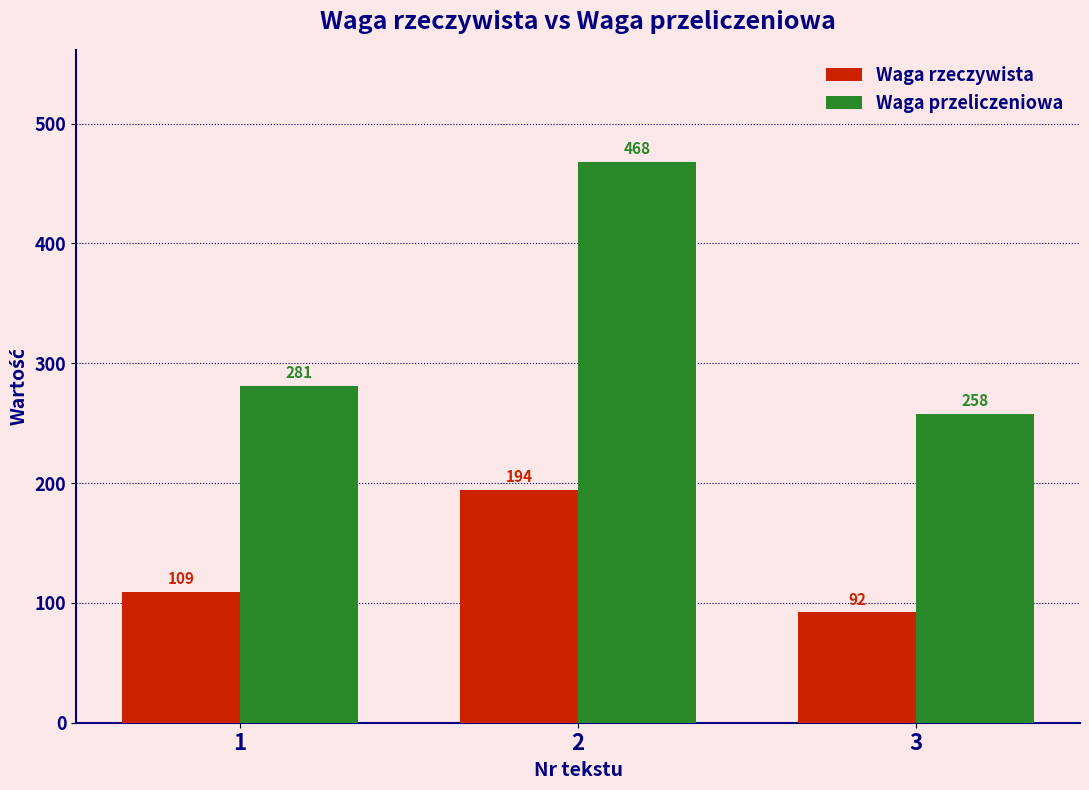

What is the greatest value displayed?

468